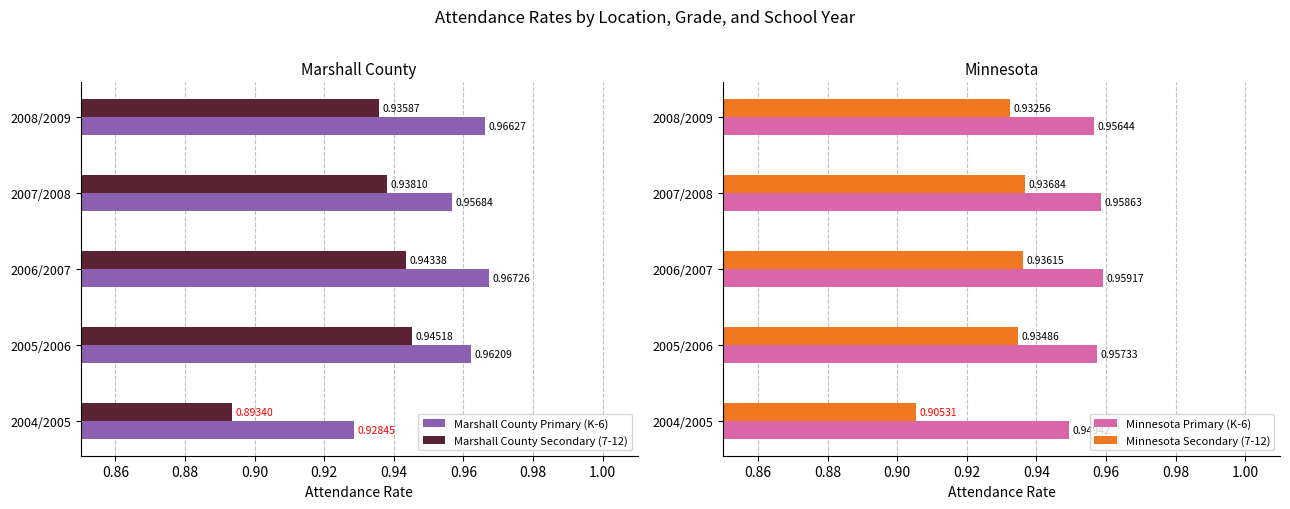

List the labels in order of Minnesota Primary (K-6) value, smallest first.

2004/2005, 2008/2009, 2005/2006, 2007/2008, 2006/2007